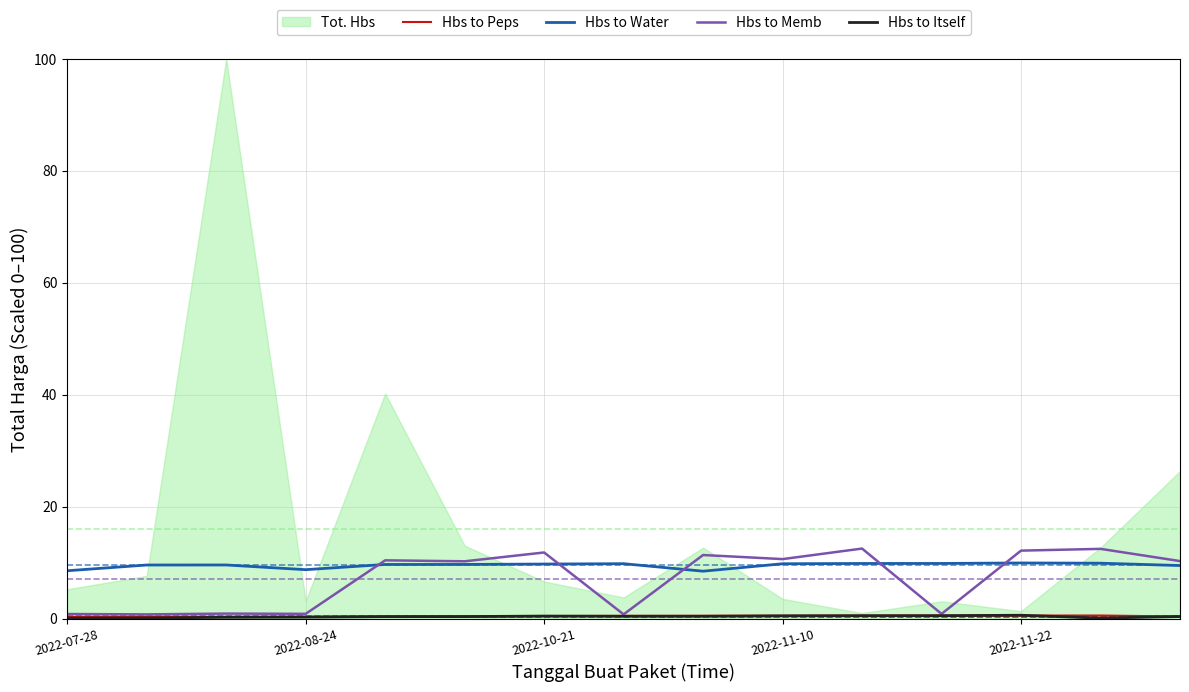

What is the lowest value of the Hbs to Water series?

8.5